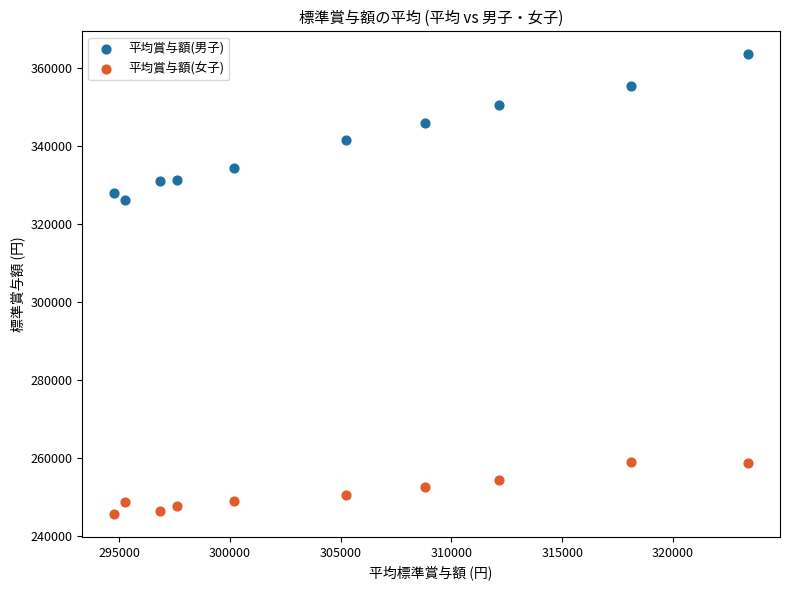

Which series contains the highest Y value?

平均賞与額(男子)